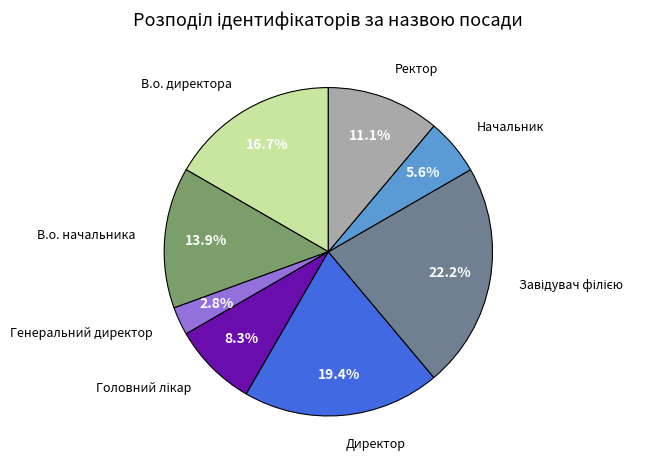

Is Директор the majority of the pie?

No